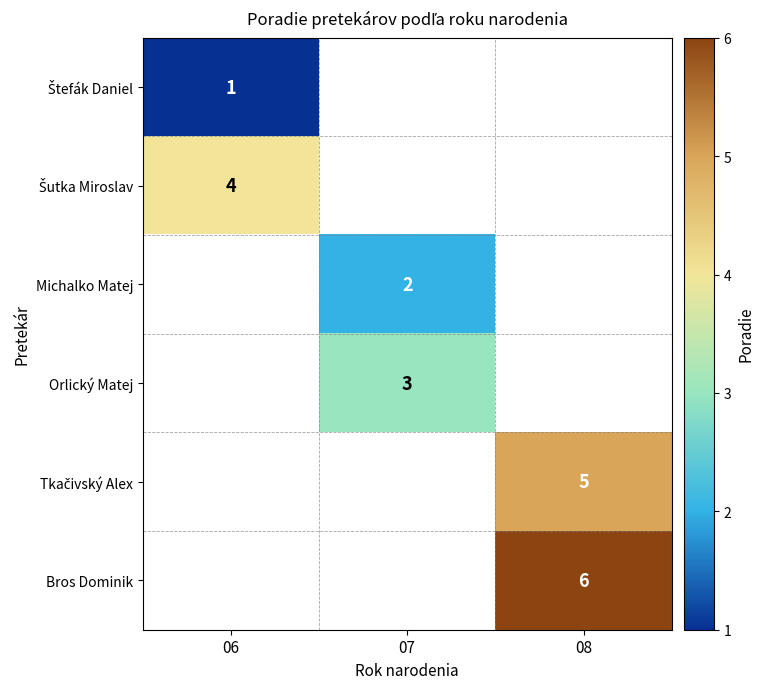

The value of Michalko Matej at 07 is 2. True or false?

True